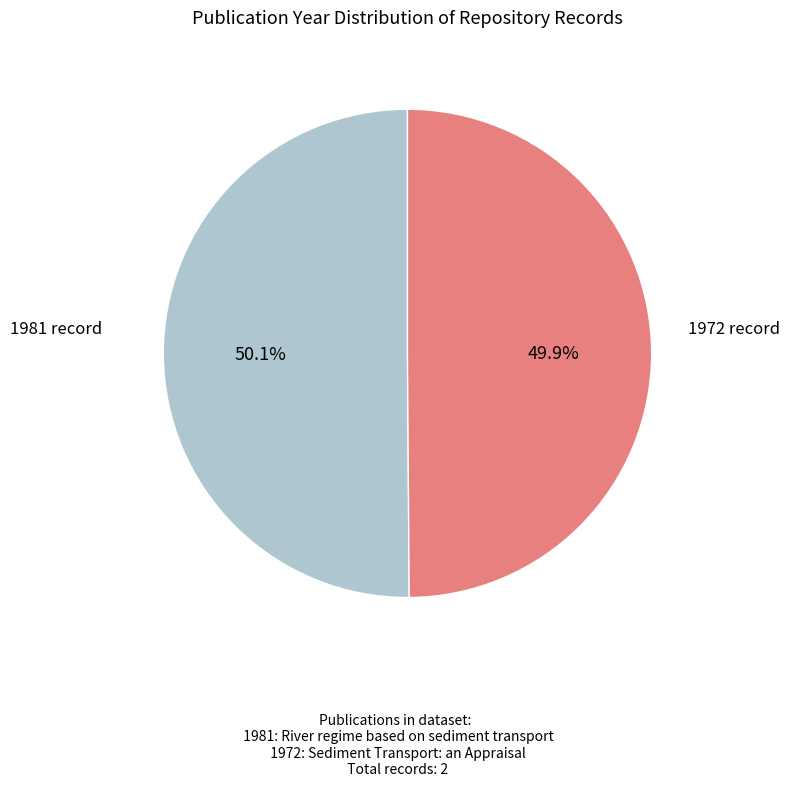

What percentage is NOT represented by 1972 record?

50.1%